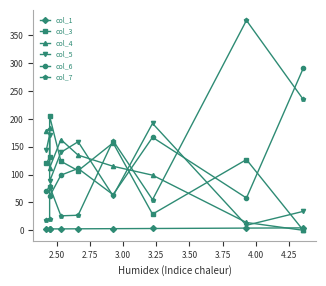

Does the chart display data point markers on the line(s)?

Yes